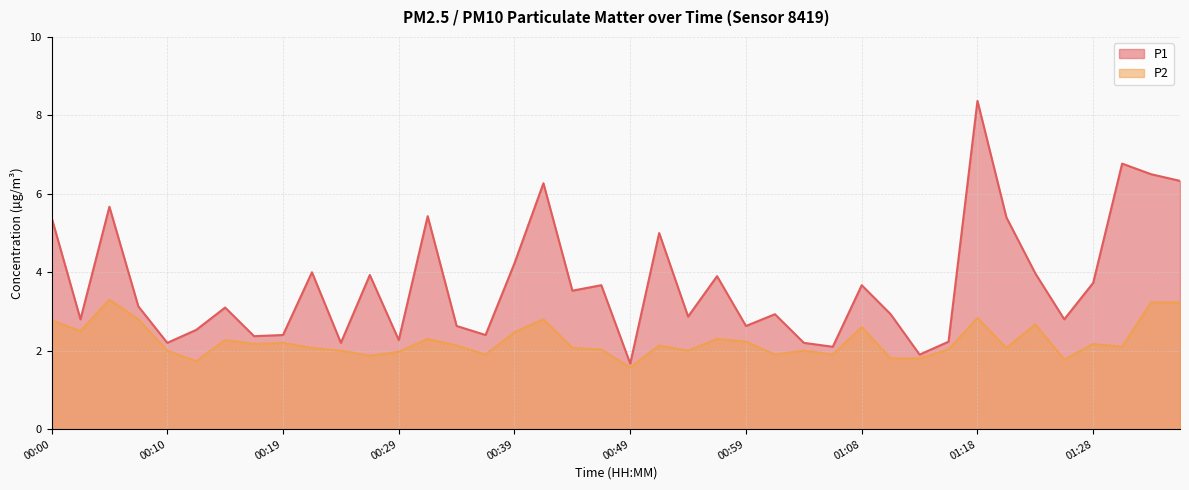

What is the difference between the maximum and minimum values in the P2 series?

1.7